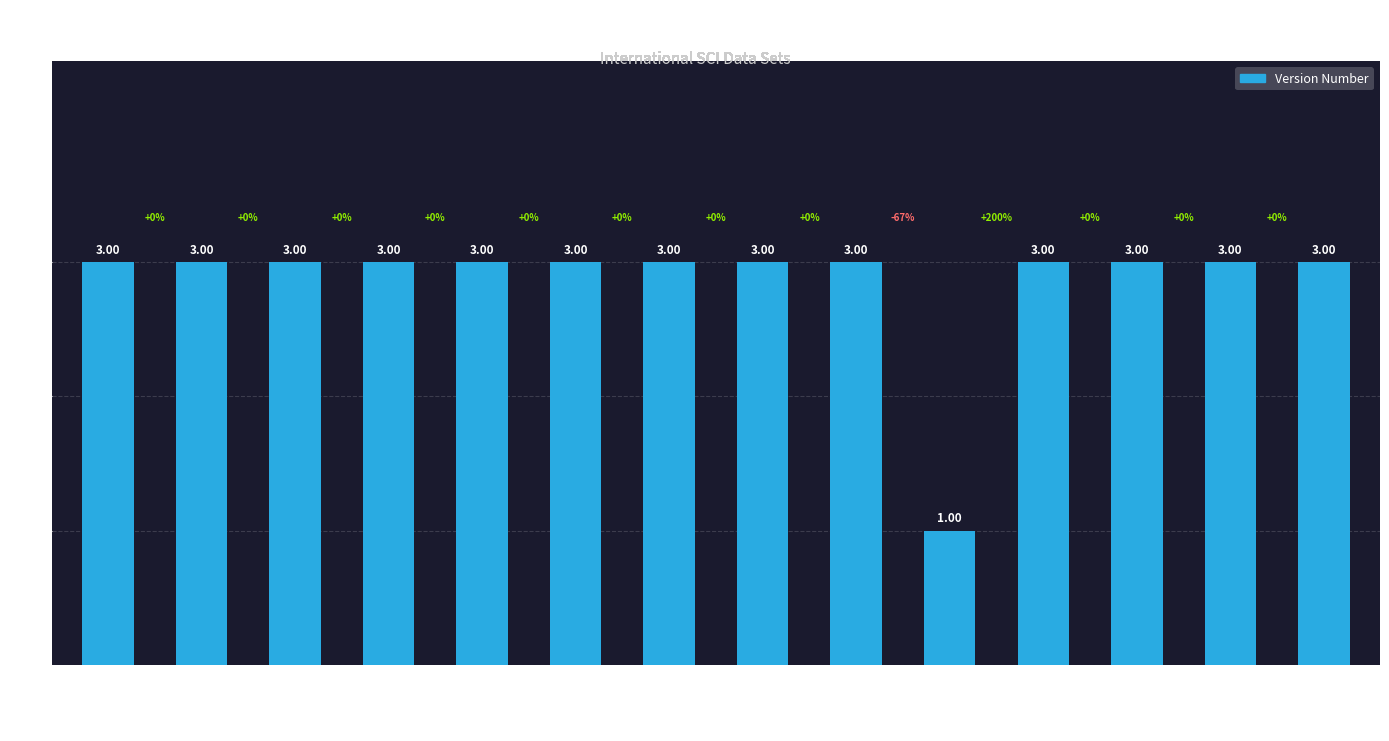

How many bars are there in total?

14